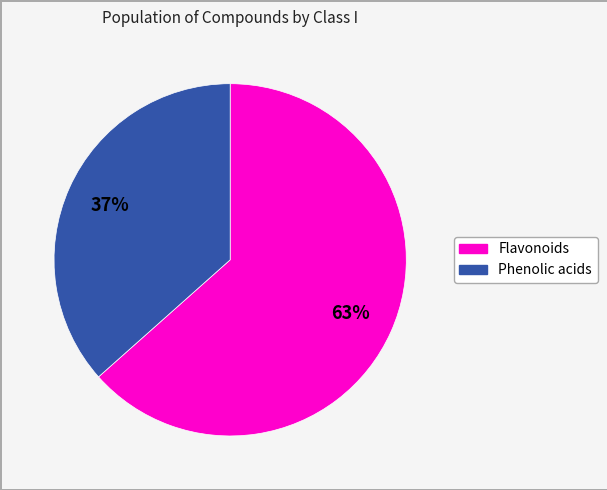

Count the number of slices in the pie.

2